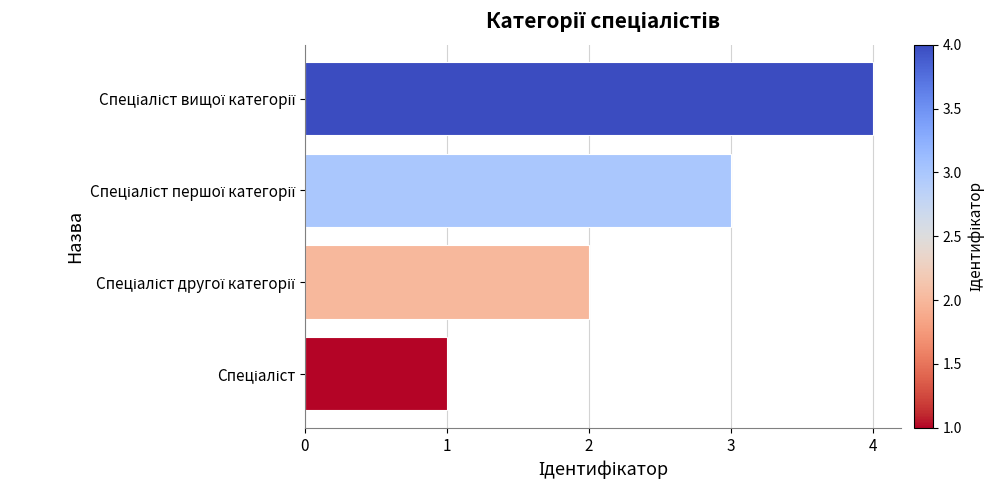

What is the greatest value displayed?

4